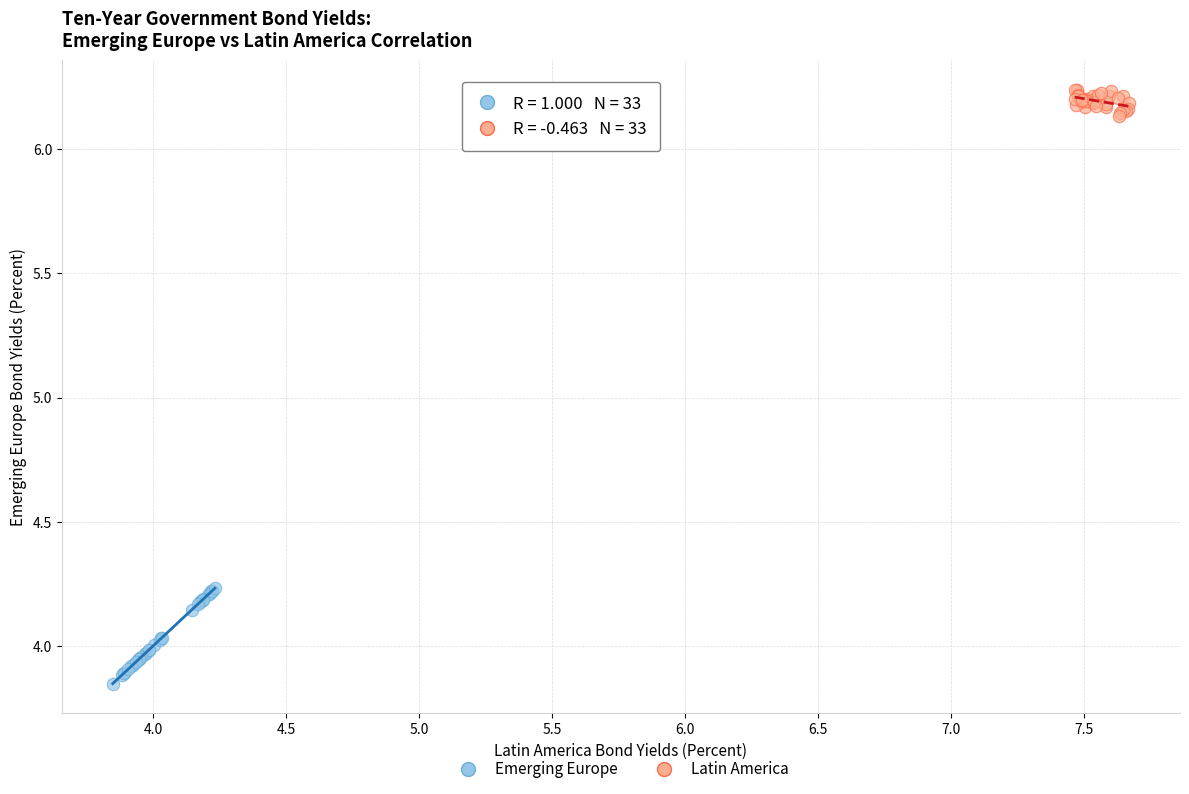

Which series has the widest spread of Y values?

Emerging Europe